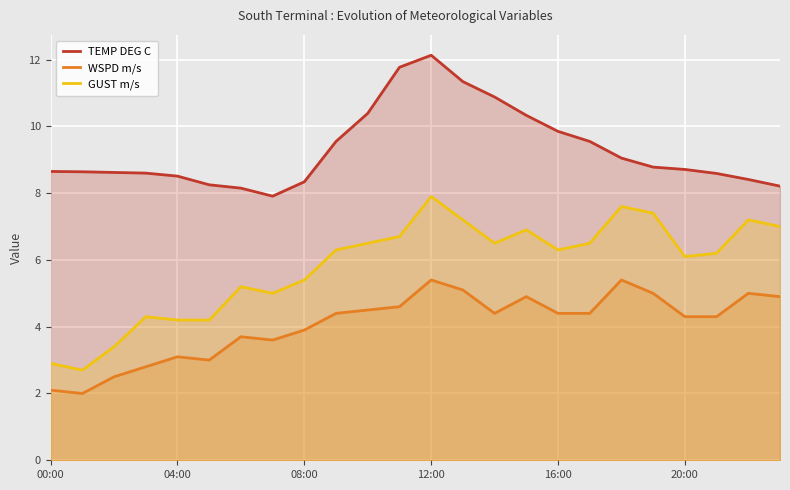

What is the lowest value of the GUST m/s series?

2.7